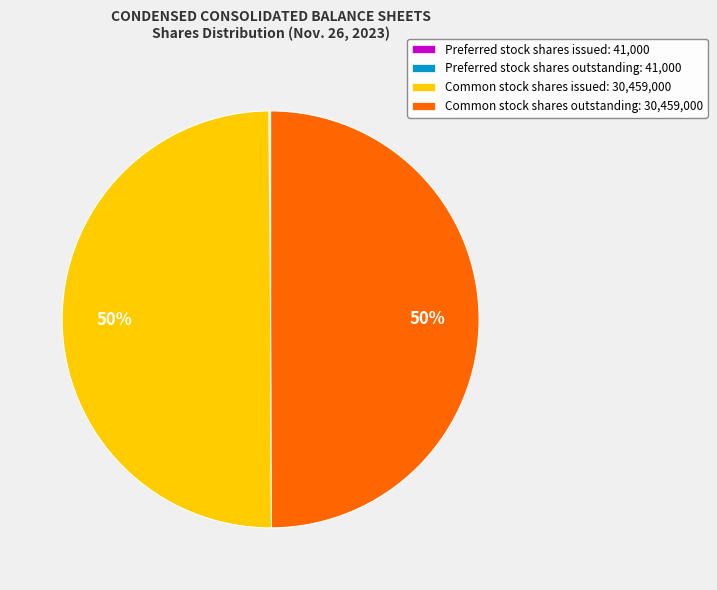

What percentage is the Common stock shares outstanding: 30,459,000 slice, to the nearest percent?

50%